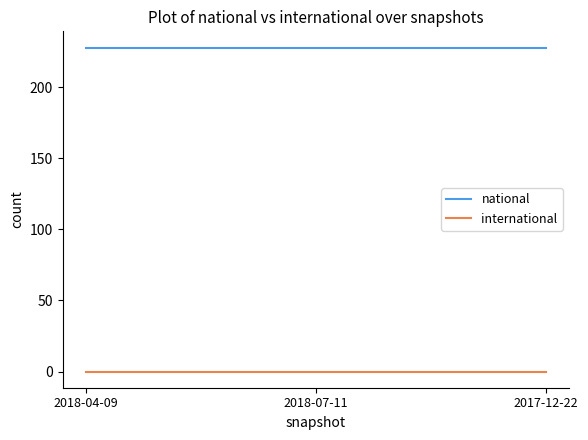

Count the number of data series in this chart.

2